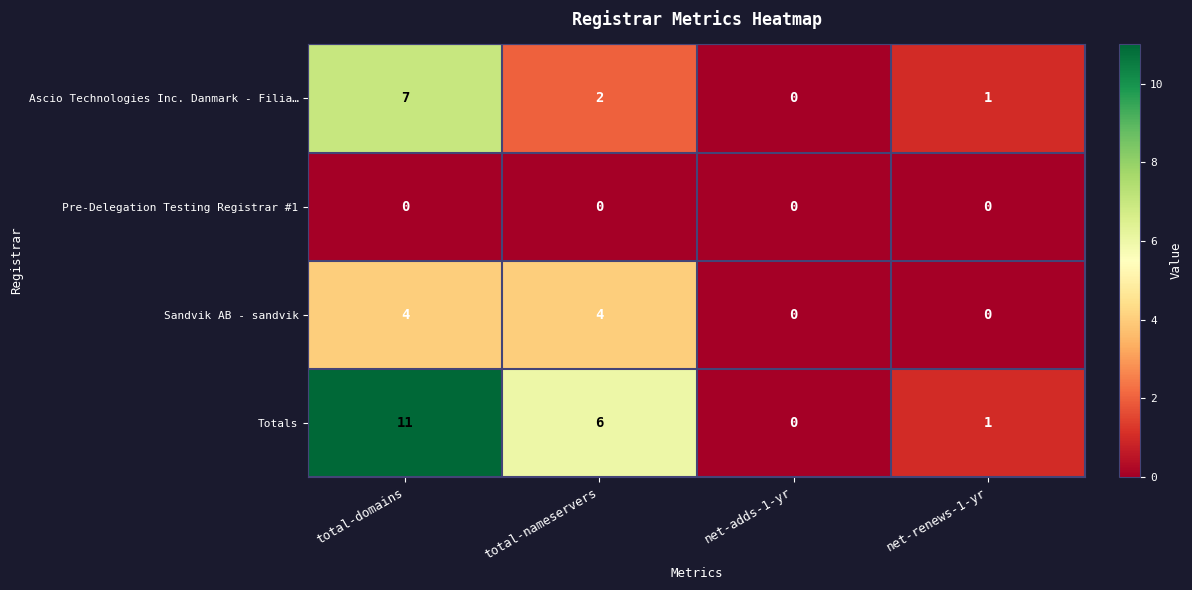

What is the difference between the highest and lowest values at net-renews-1-yr?

1